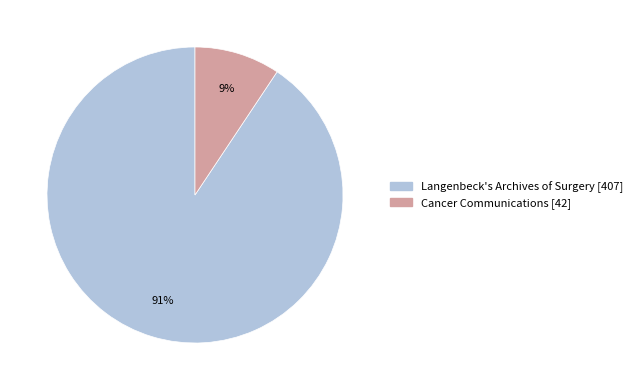

Does Langenbeck's Archives of Surgery [407] account for over 50% of the chart?

Yes